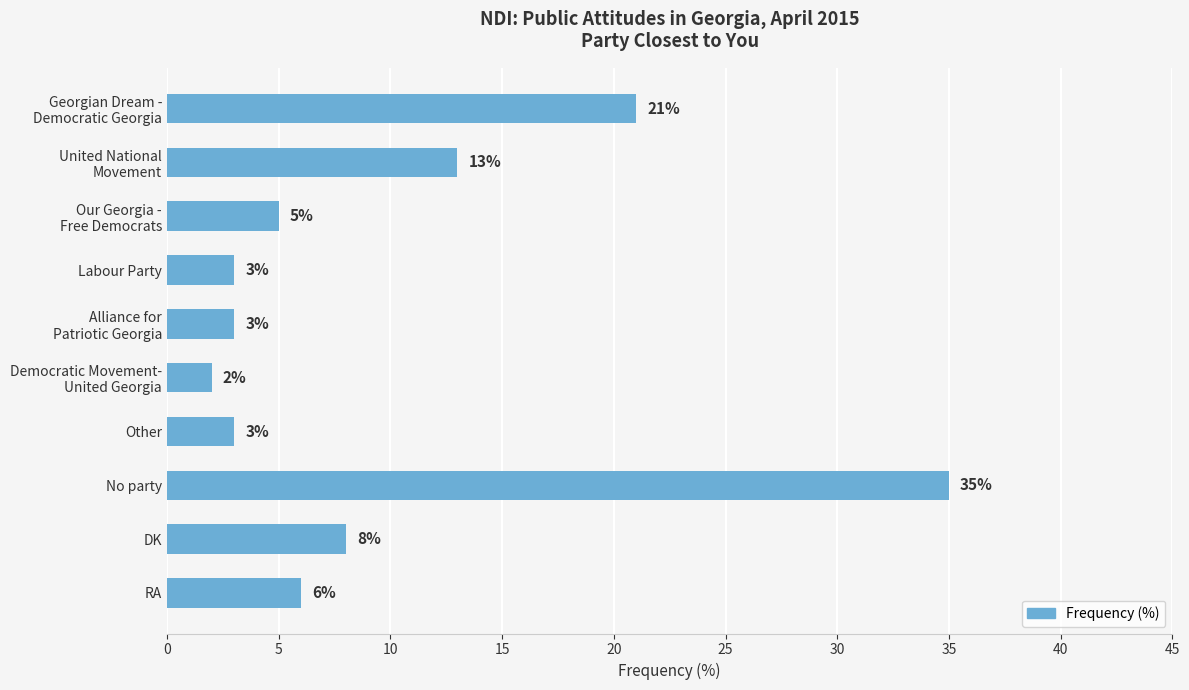

How many bars are there in total?

10